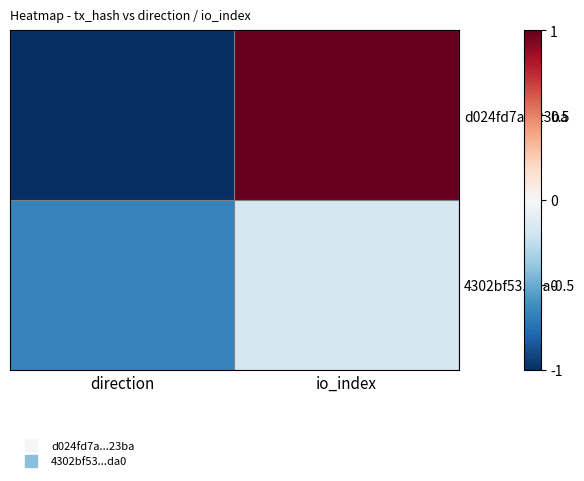

Which series has the largest total across all categories?

d024fd7a...23ba